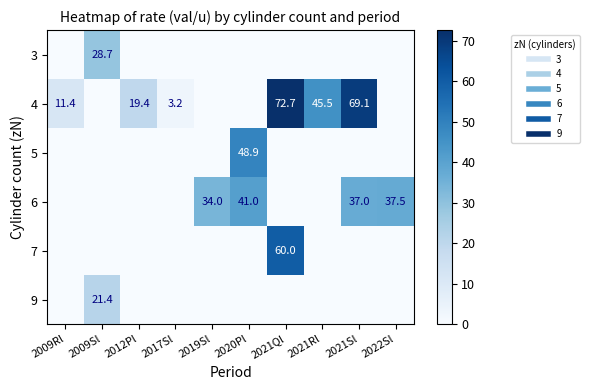

At how many categories does at least one series exceed 21?

7